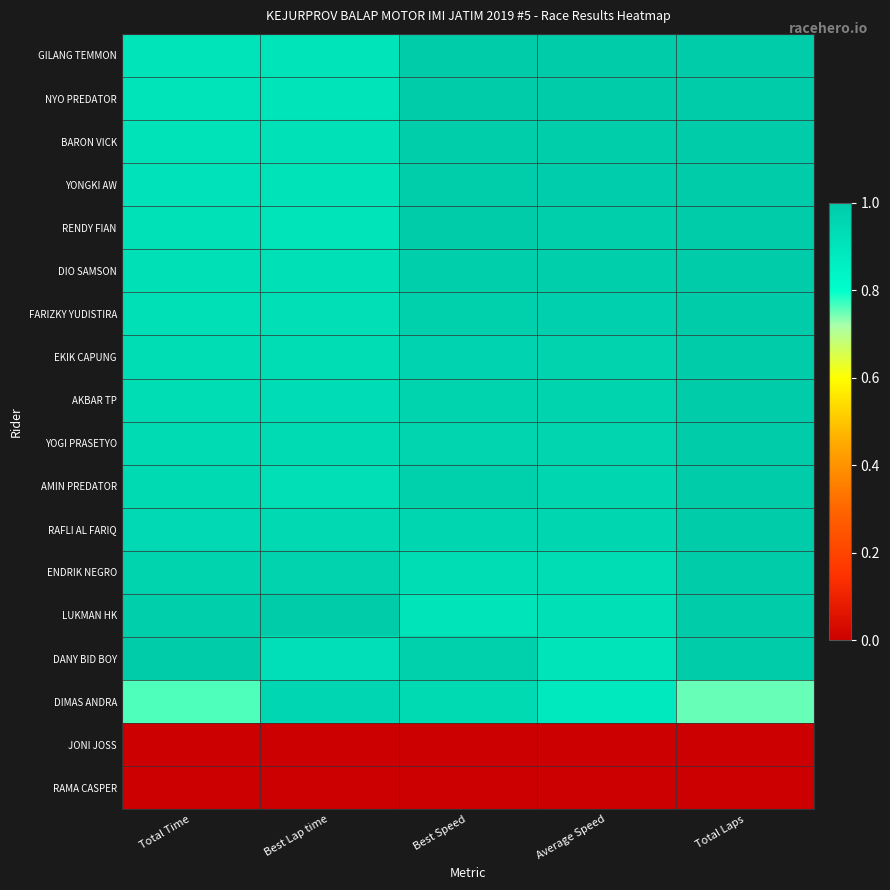

Which label corresponds to the largest value in the chart?

Best Speed